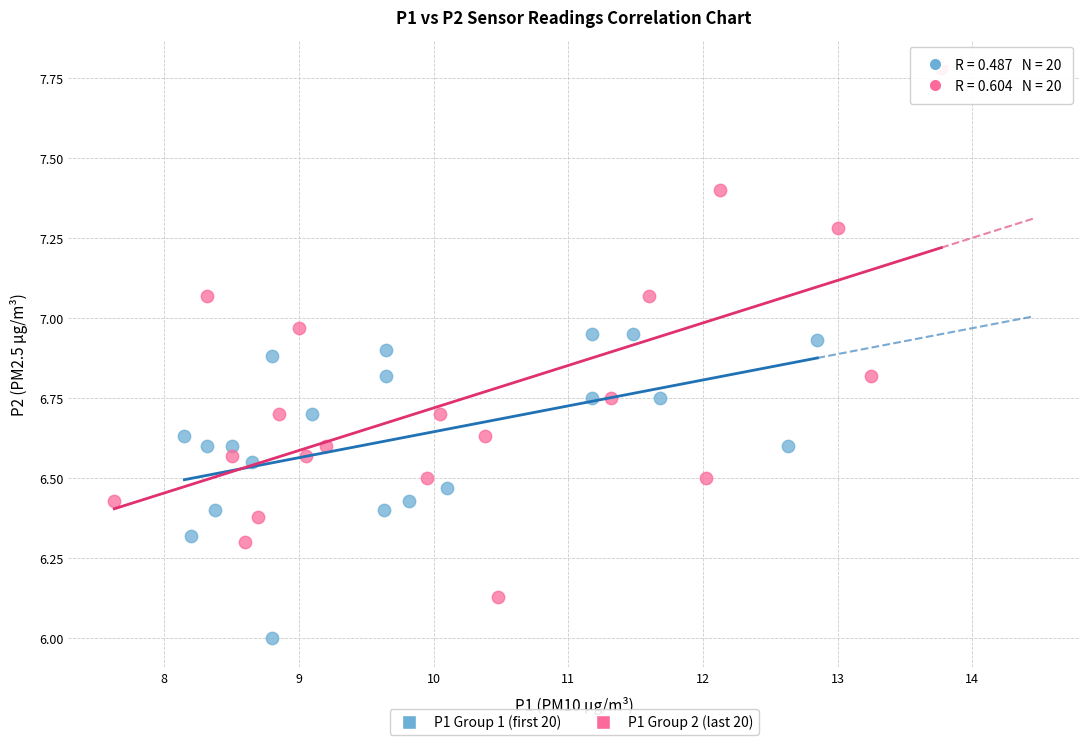

Which series contains the lowest Y value?

P1 Group 1 (first 20)